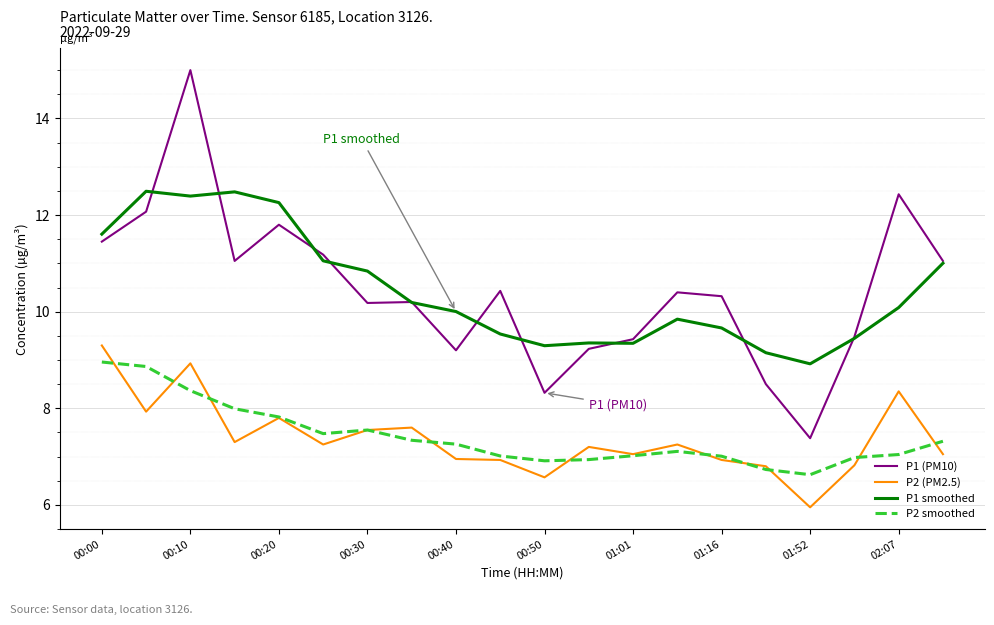

True or false: P1 (PM10) and P2 smoothed cross at least once.

False